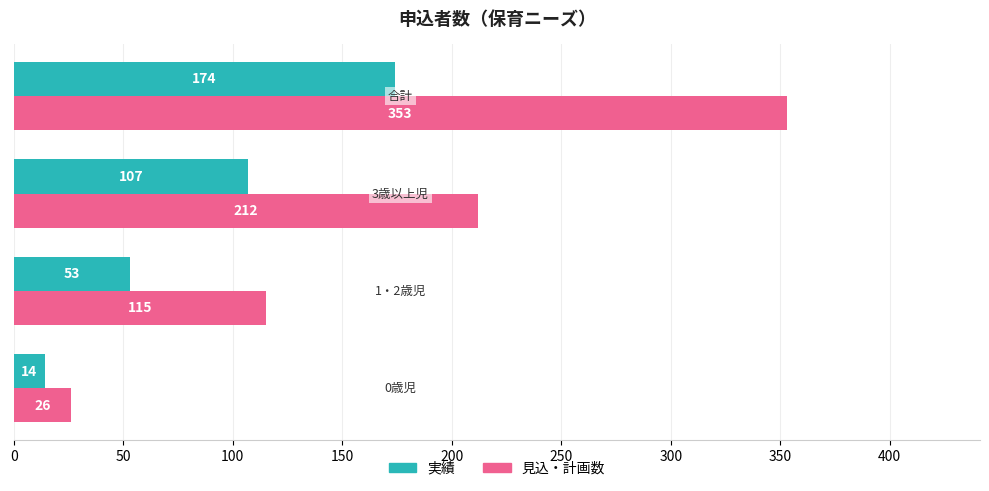

Rank the series by their maximum value, from lowest to highest.

実績, 見込・計画数